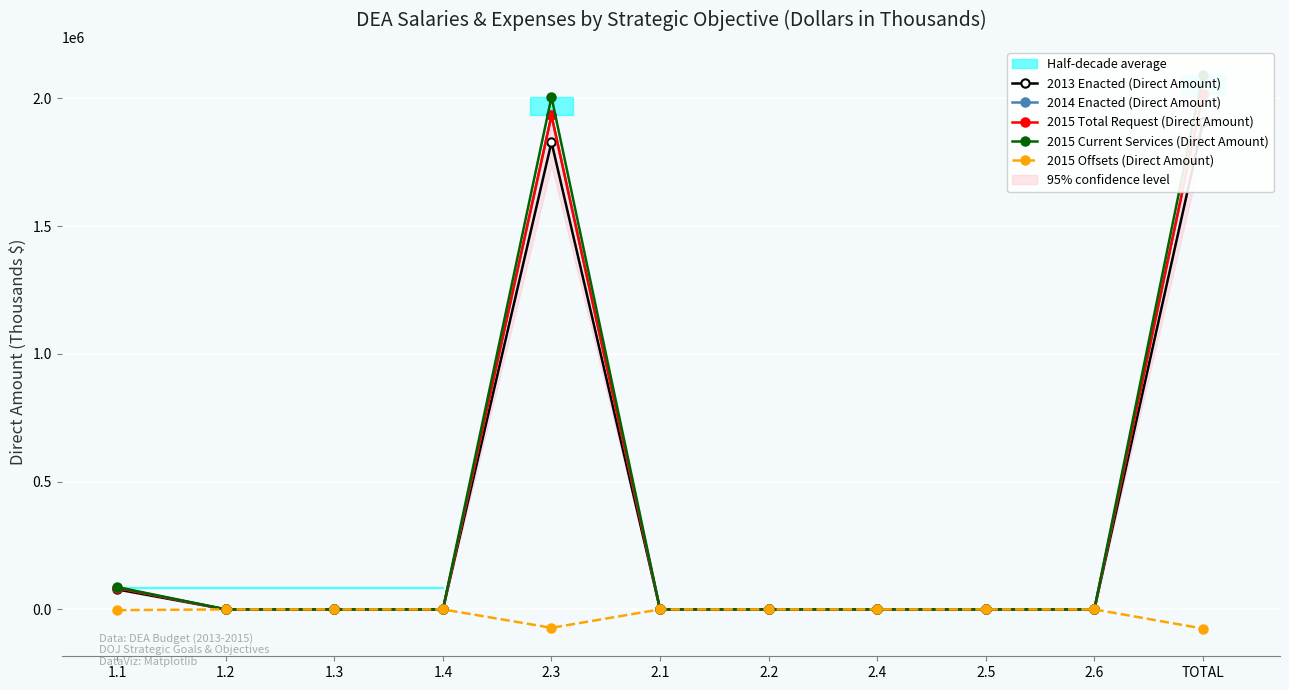

Is the value of 2015 Total Request (Direct Amount) at 1.1 greater than the value of 2015 Current Services (Direct Amount) at 2.5?

Yes